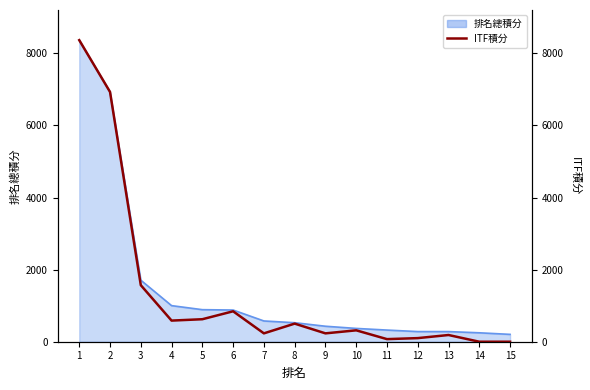

Is it true that the value at 14 is 0?

True